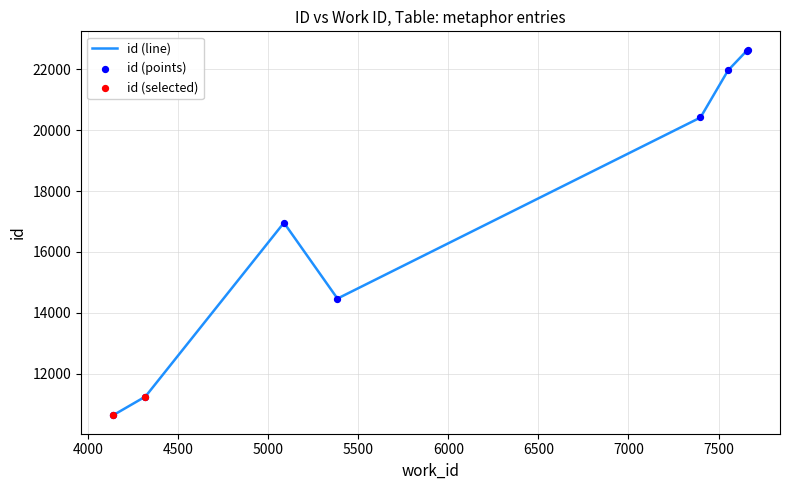

What is the greatest value displayed?

22640